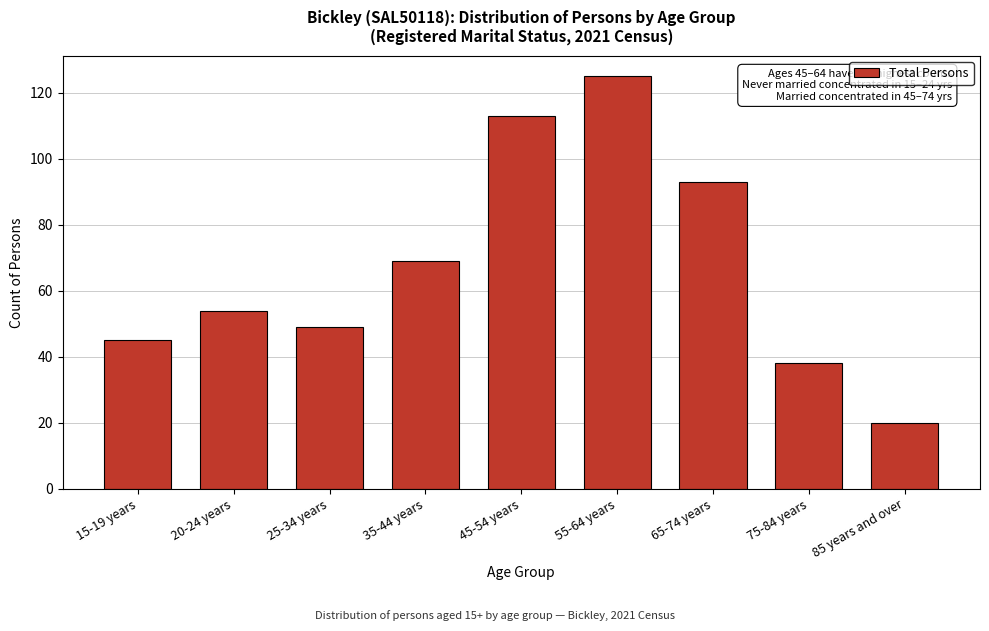

Reading left to right, list all the values displayed in this chart.

15-19 years=45	20-24 years=54	25-34 years=49	35-44 years=69	45-54 years=113	55-64 years=125	65-74 years=93	75-84 years=38	85 years and over=20